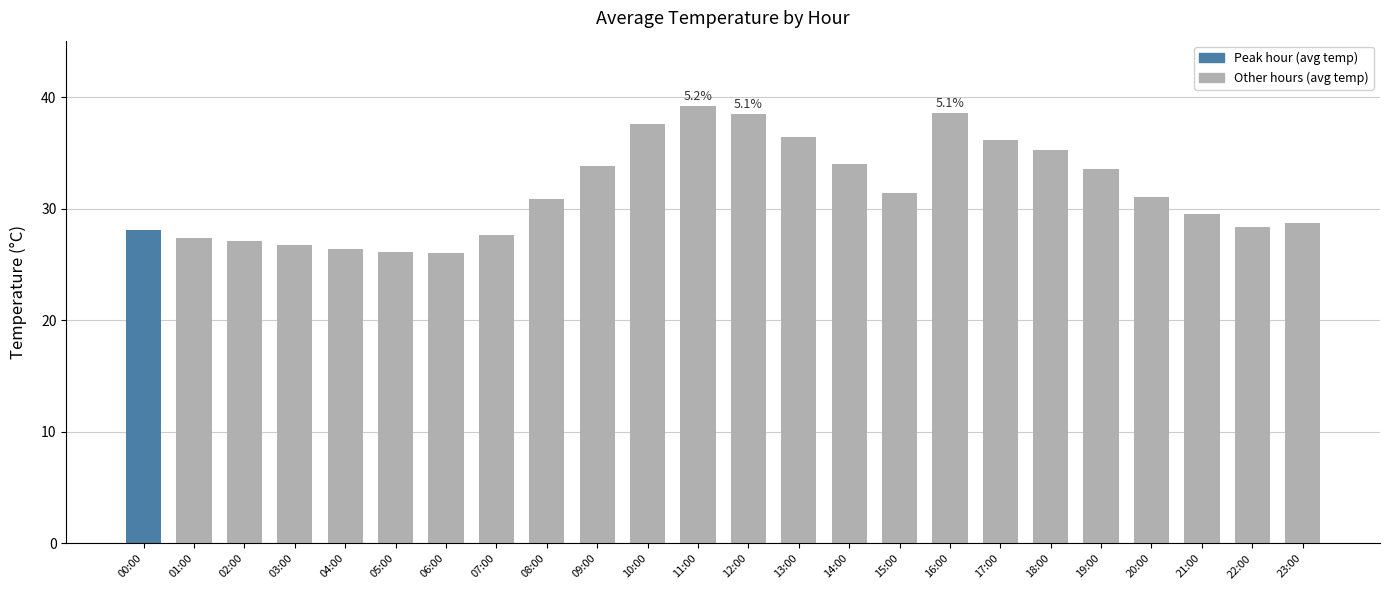

What is the difference between the values at 18:00 and 14:00?

1.3